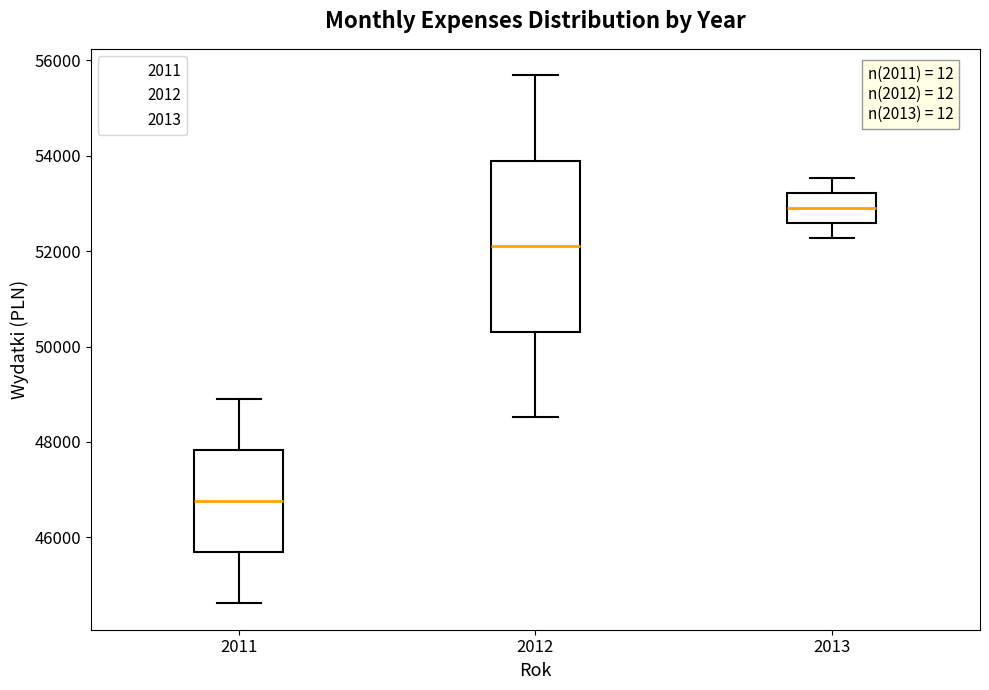

Reading left to right, transcribe this box plot: for each box, give where its median line is, the range the box spans, and where its two whiskers end, as read against the y-axis. The values are not printed on the chart, so give them approximately, as read against the axis.

2011: median 46800, box 45600 to 47800, whiskers 44600 to 48800
2012: median 52200, box 50400 to 53800, whiskers 48600 to 55600
2013: median 53000, box 52600 to 53200, whiskers 52200 to 53600